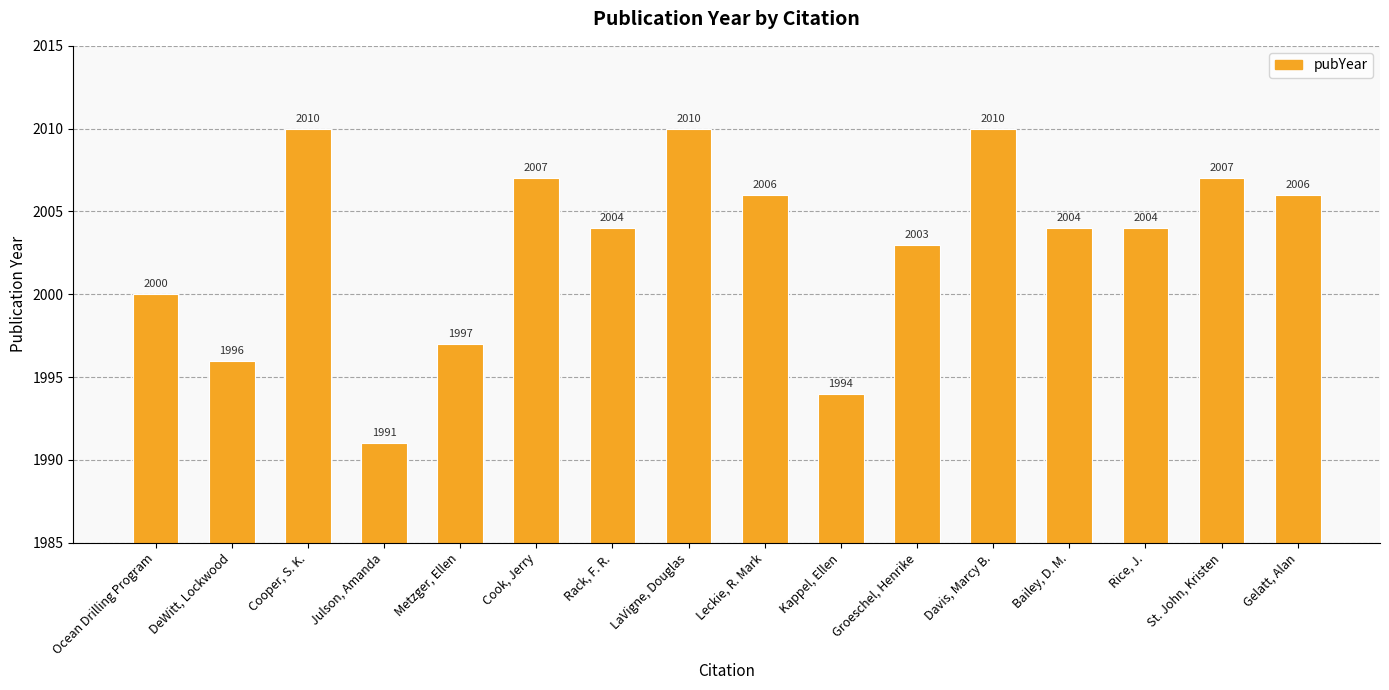

Where does the data first go above 2004?

Cooper, S. K.